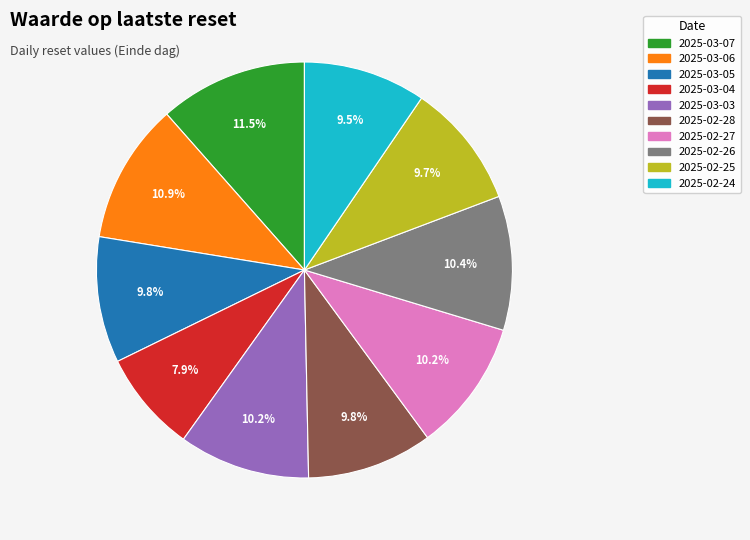

Is 2025-03-03 the majority of the pie?

No